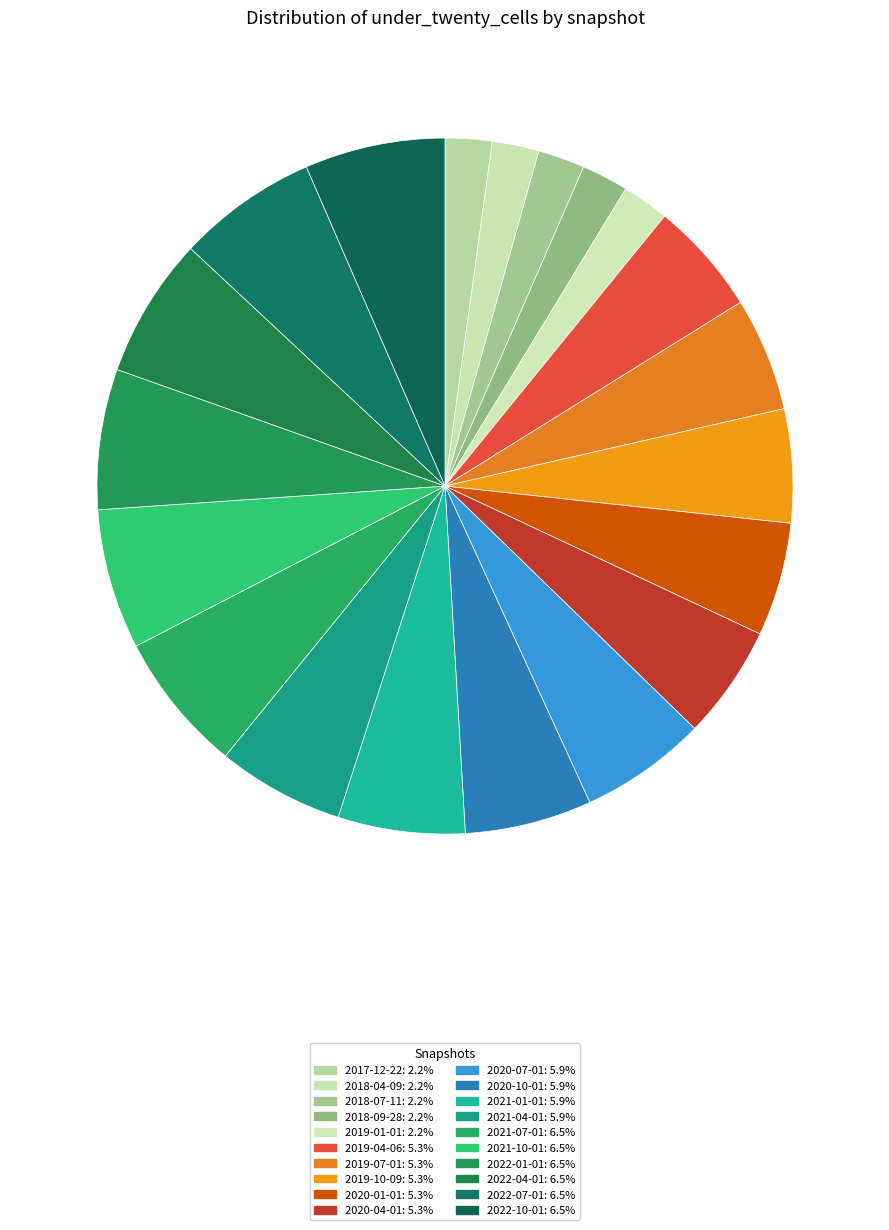

Rank the categories by value from highest to lowest.

2021-07-01, 2021-10-01, 2022-01-01, 2022-04-01, 2022-07-01, 2022-10-01, 2020-07-01, 2020-10-01, 2021-01-01, 2021-04-01, 2019-04-06, 2019-07-01, 2019-10-09, 2020-01-01, 2020-04-01, 2017-12-22, 2018-04-09, 2018-07-11, 2018-09-28, 2019-01-01